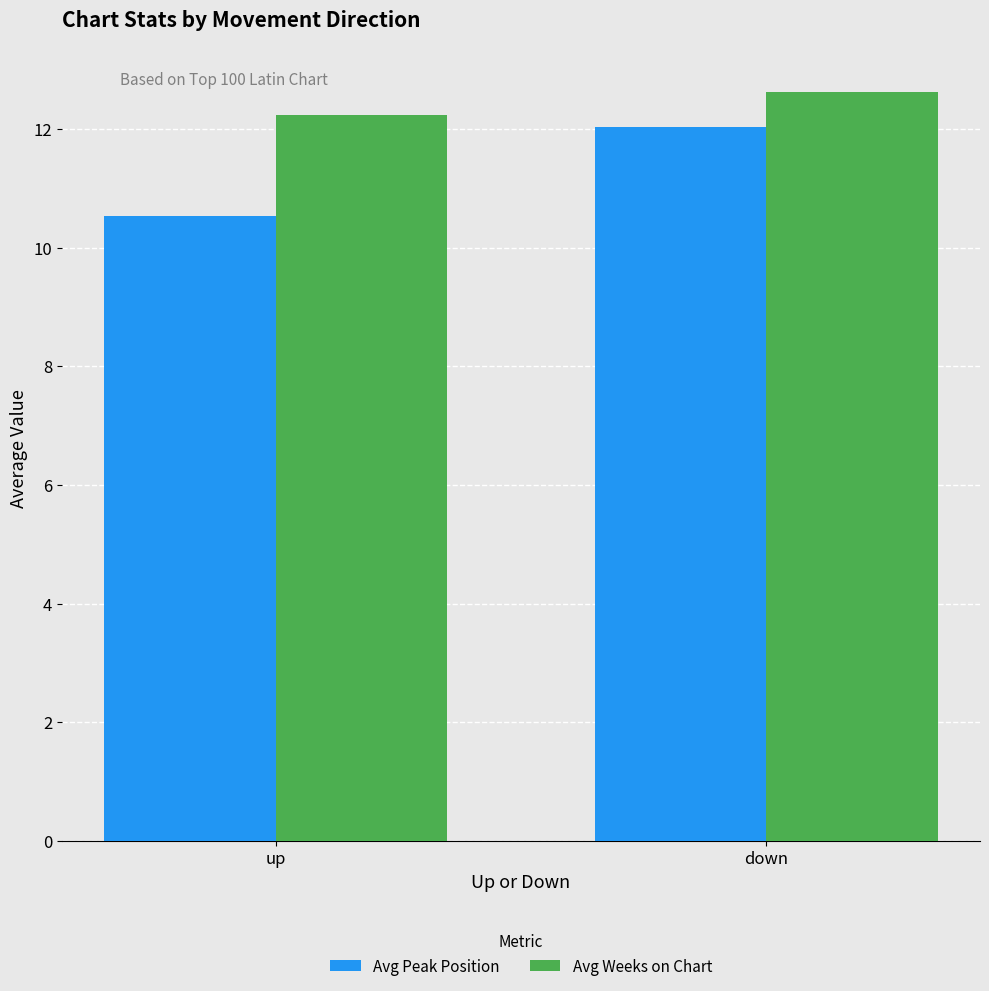

What is the lowest value of the Avg Peak Position series?

10.5